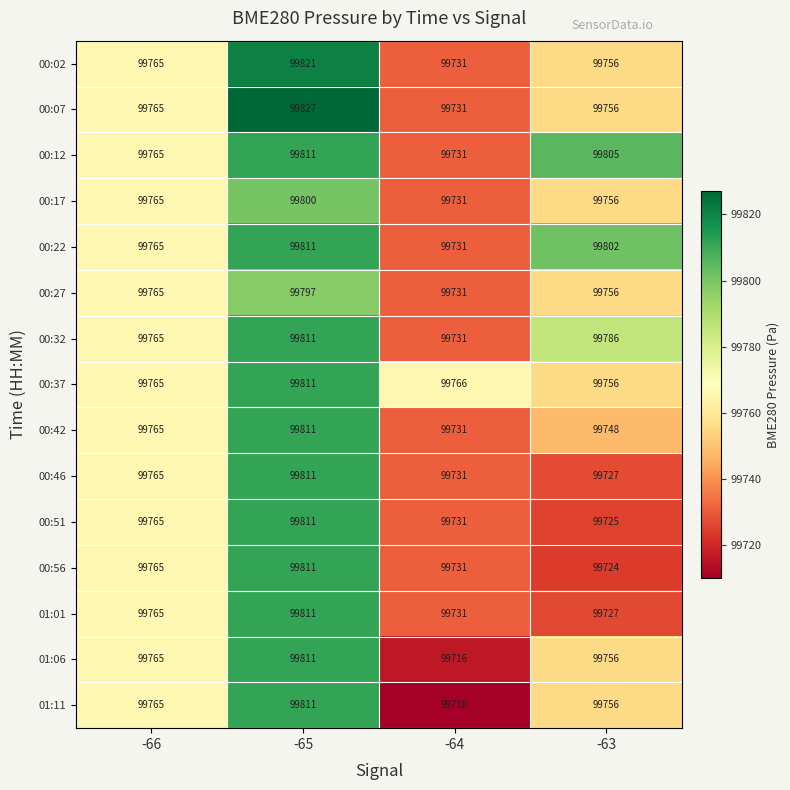

What is the difference between the 01:01 values at -66 and -65?

46